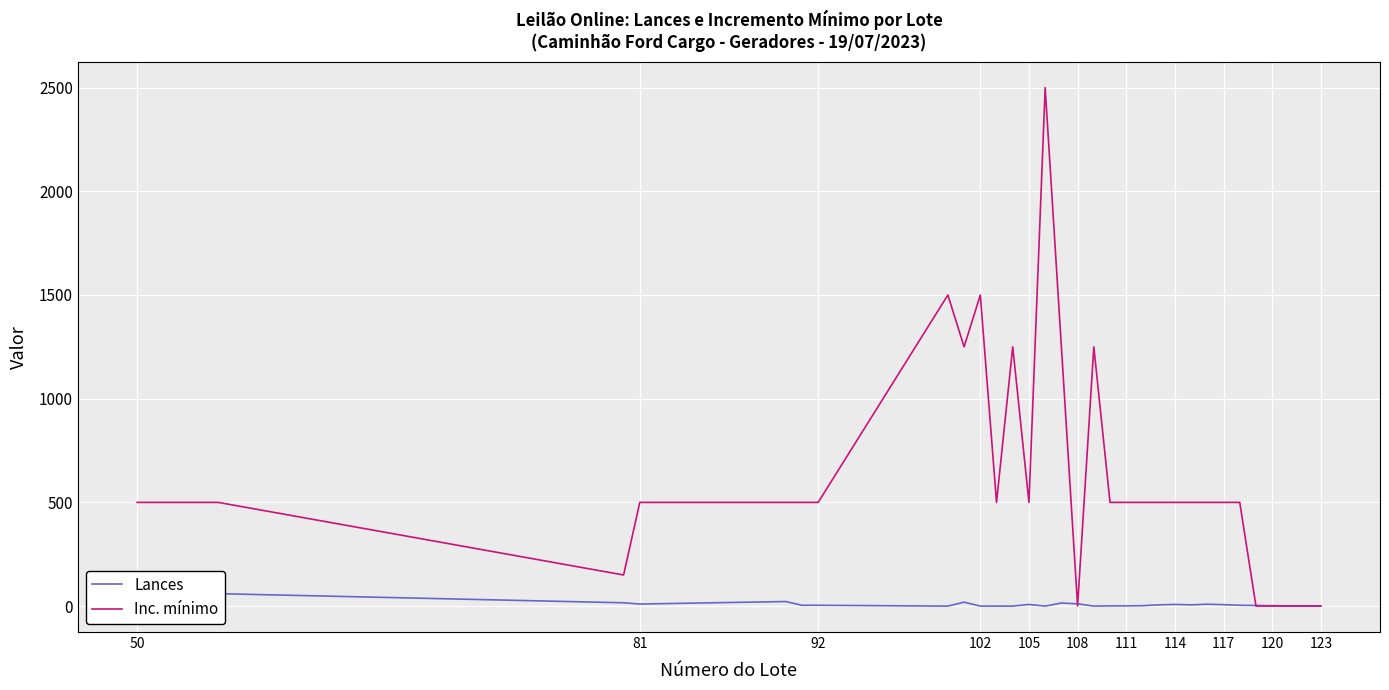

How many interior local peaks does the Lances series have?

6